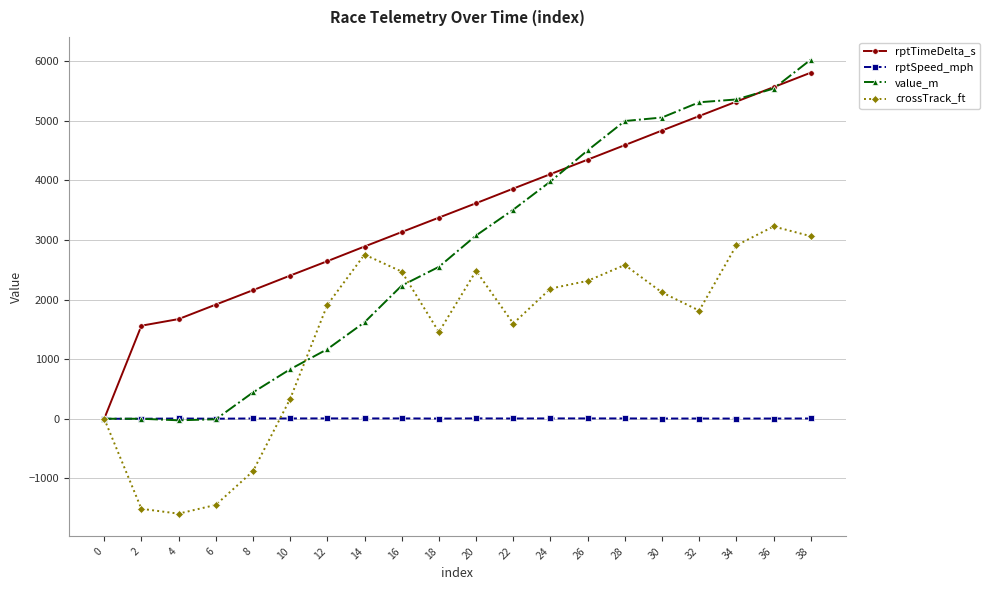

List the series in order of their peak value, lowest first.

rptSpeed_mph, crossTrack_ft, rptTimeDelta_s, value_m